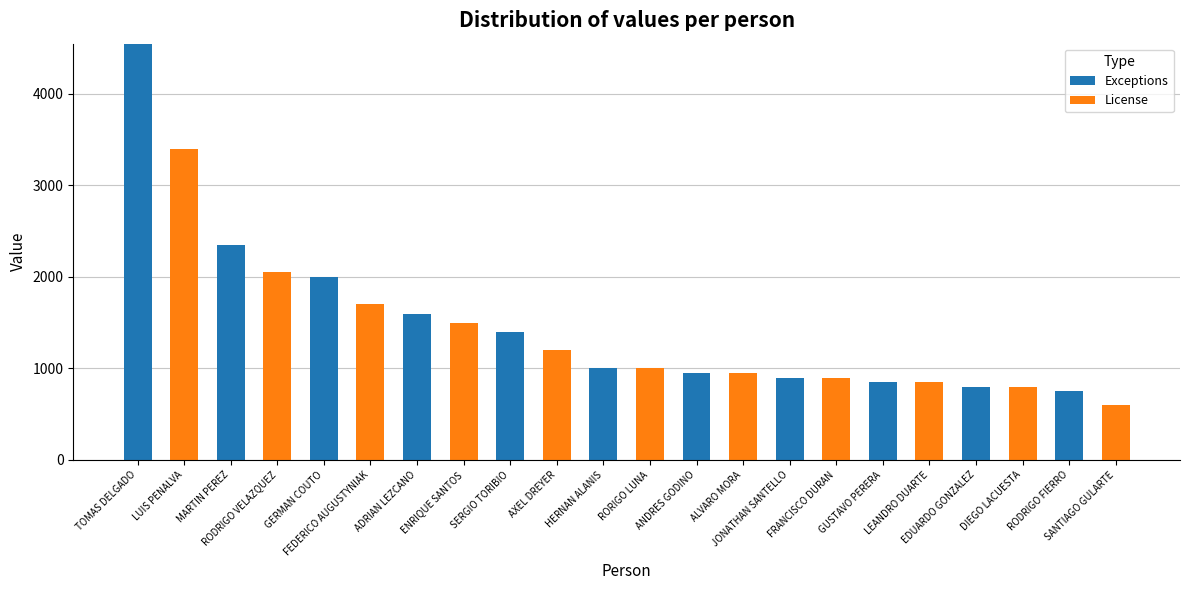

What is the maximum value for Exceptions?

4550